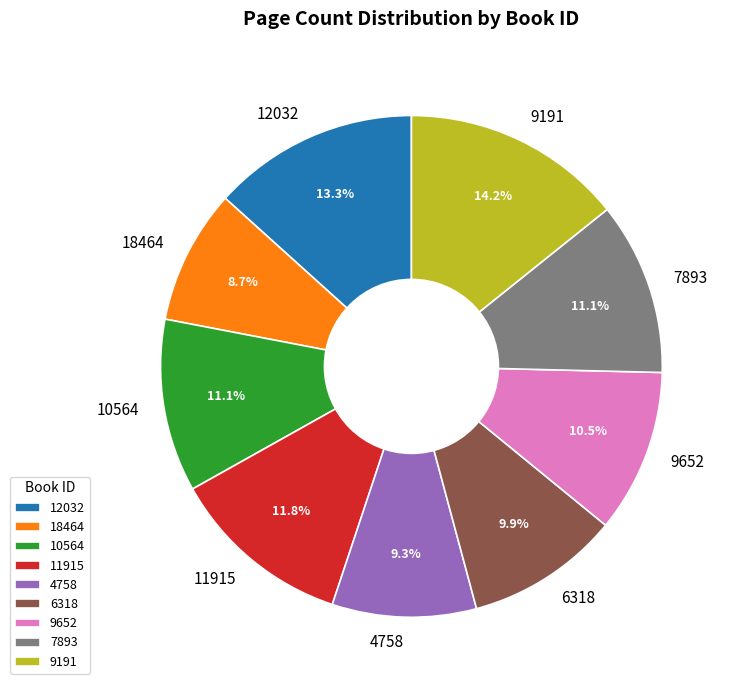

Between 12032 and 9191, which is larger?

9191